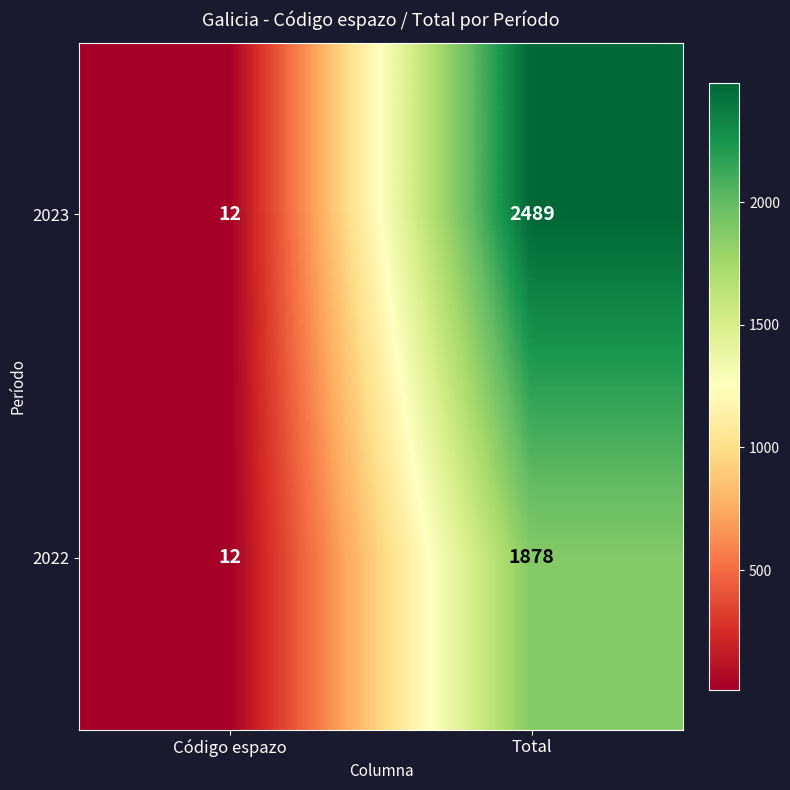

Reading right to left, what are all the values shown in this chart?

2023: 2489	12
2022: 1878	12